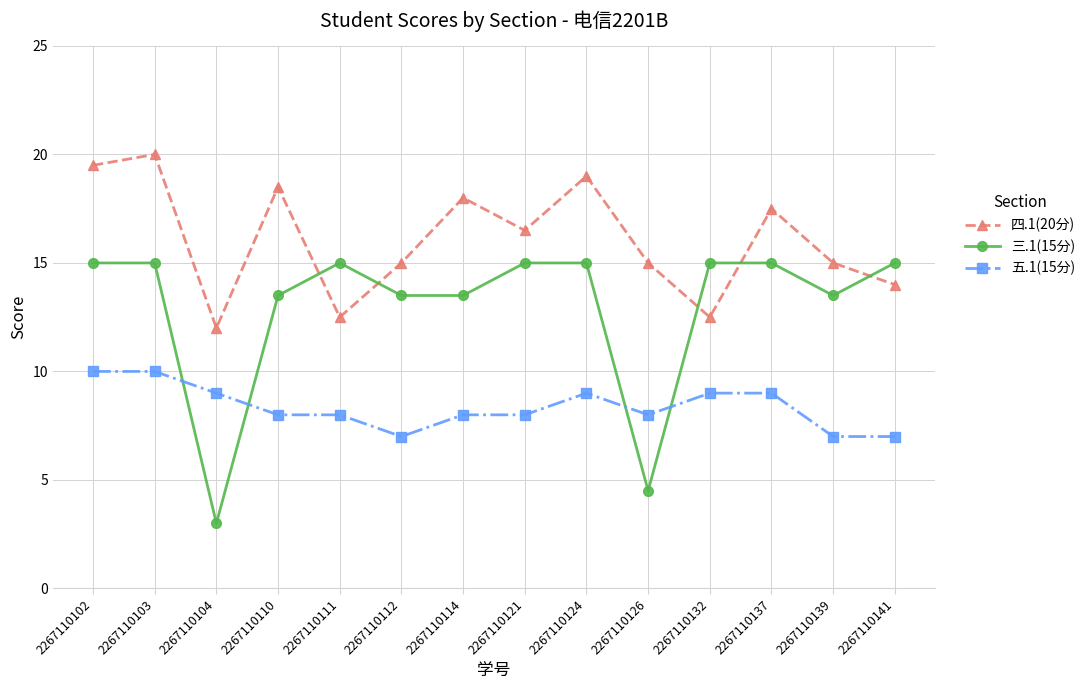

List the series in order of their peak value, lowest first.

五.1(15分), 三.1(15分), 四.1(20分)